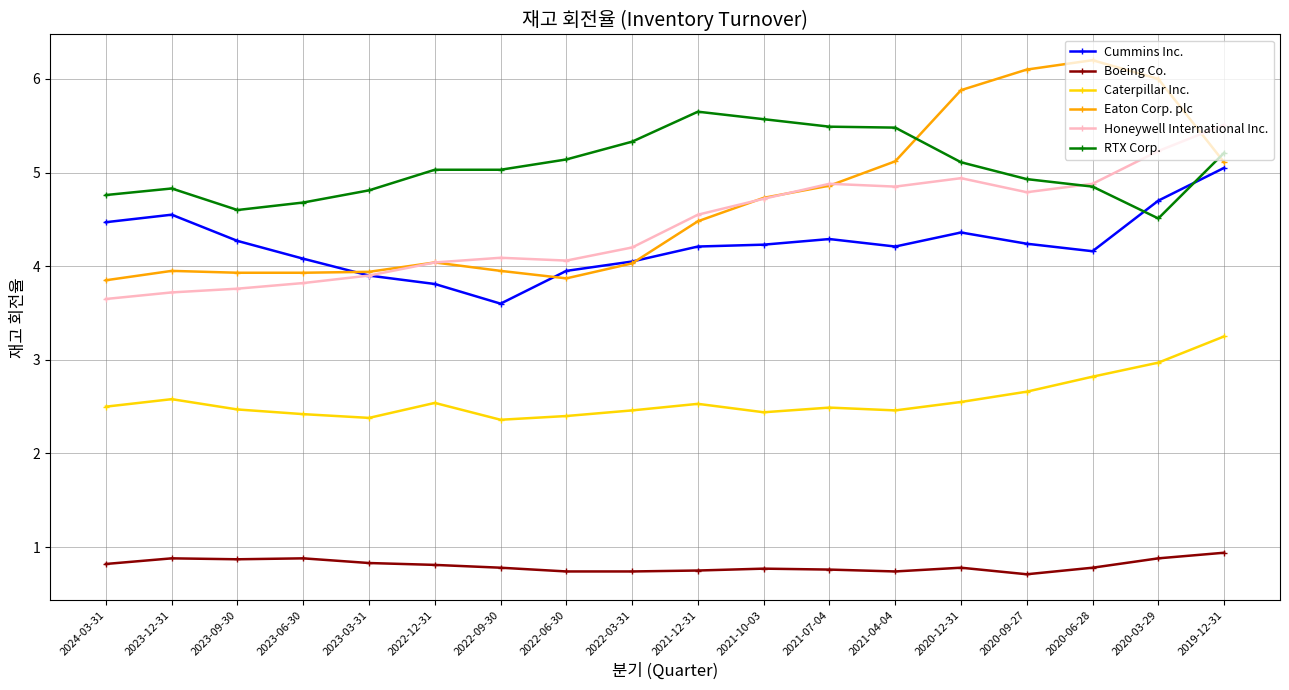

At 2020-03-29, list the series in order from smallest to largest.

Boeing Co., Caterpillar Inc., RTX Corp., Cummins Inc., Honeywell International Inc., Eaton Corp. plc